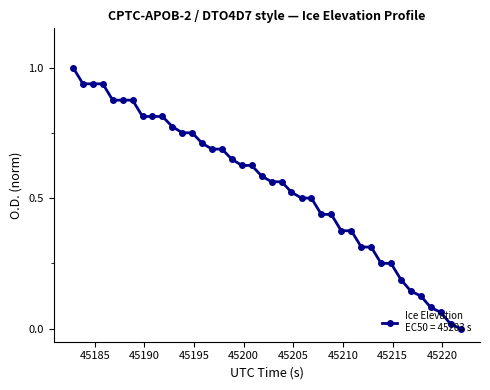

What is the greatest value displayed?

1.0